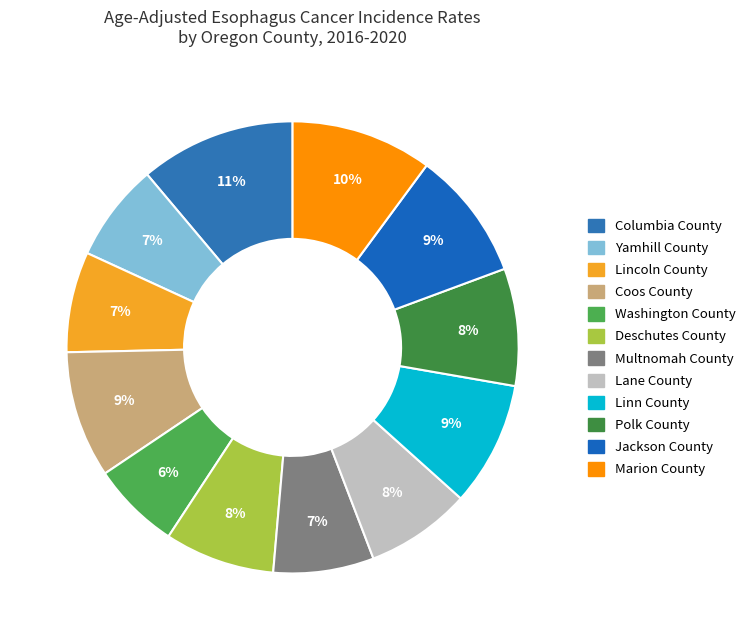

Does Yamhill County account for over 50% of the chart?

No